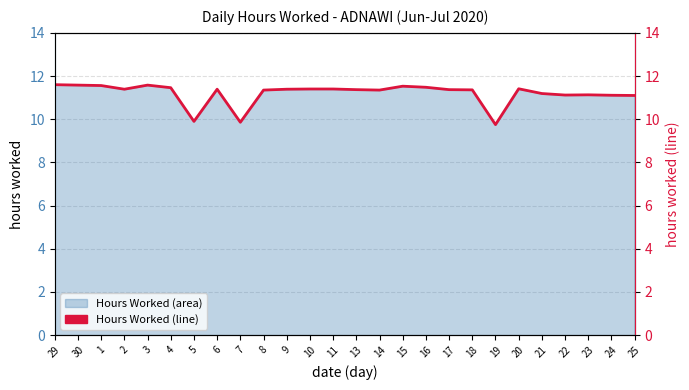

What is the label of the 21st point from the right?

4